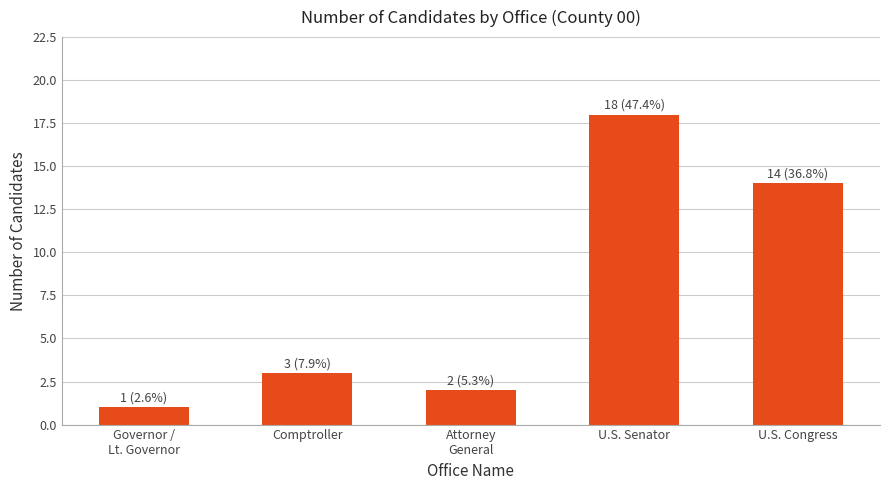

What position from the left is Comptroller?

2